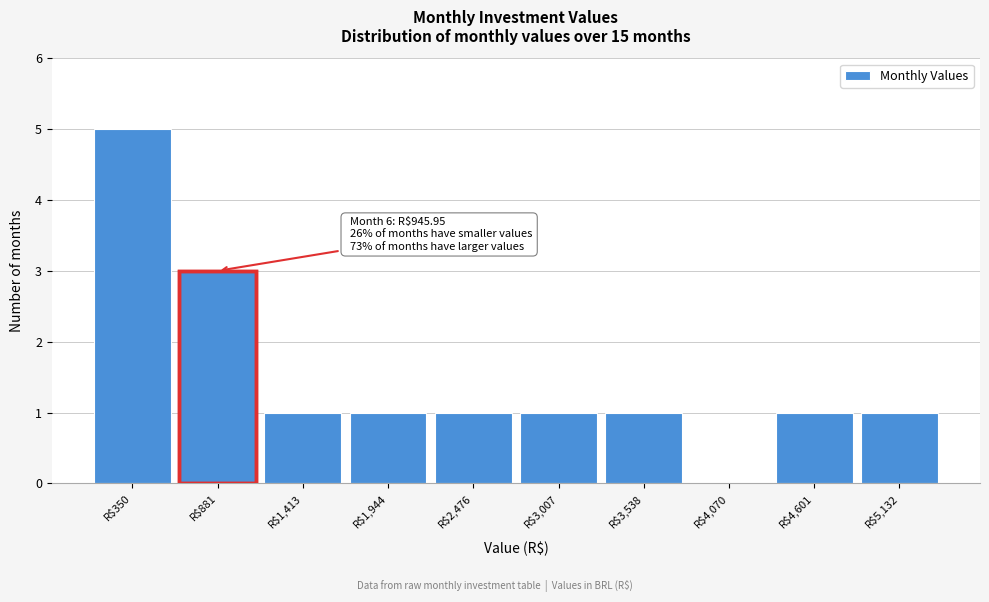

What is the greatest value displayed?

5